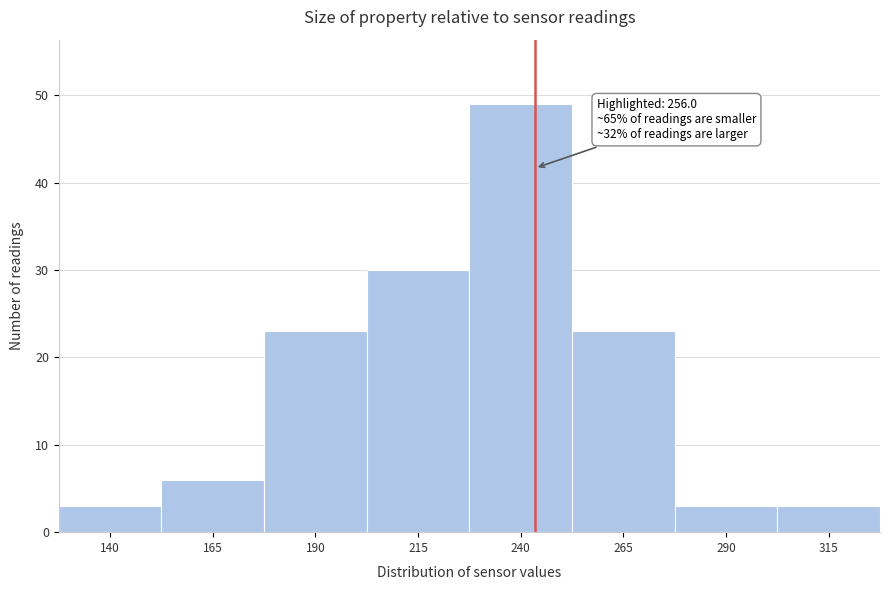

Reading left to right, list all the values displayed in this chart.

140=3	165=6	190=23	215=30	240=49	265=23	290=3	315=3